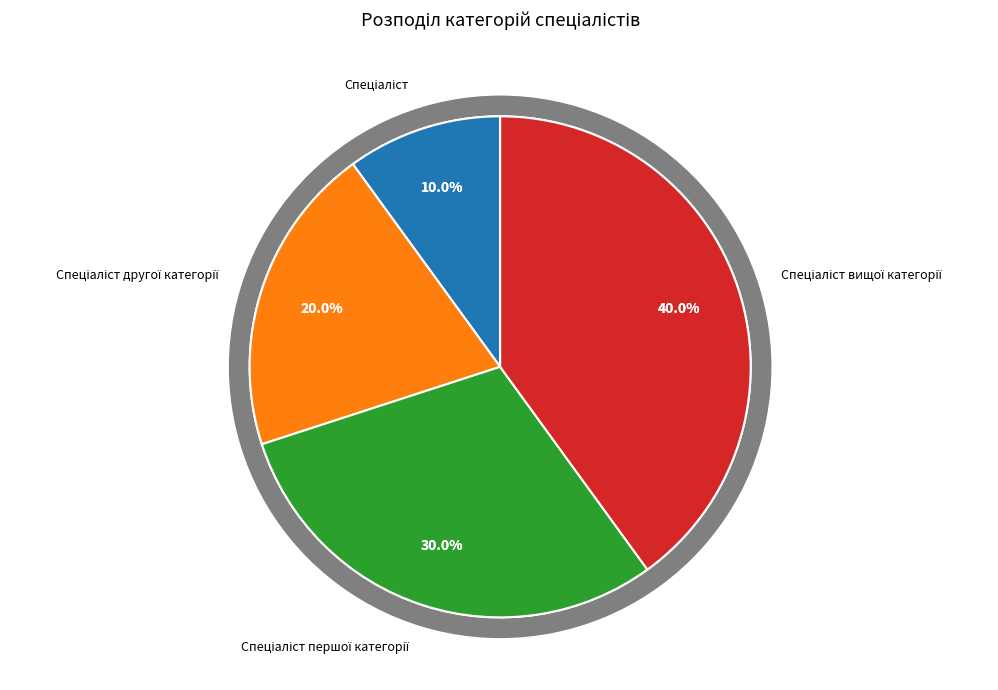

Is there any slice that represents more than half of the pie?

No